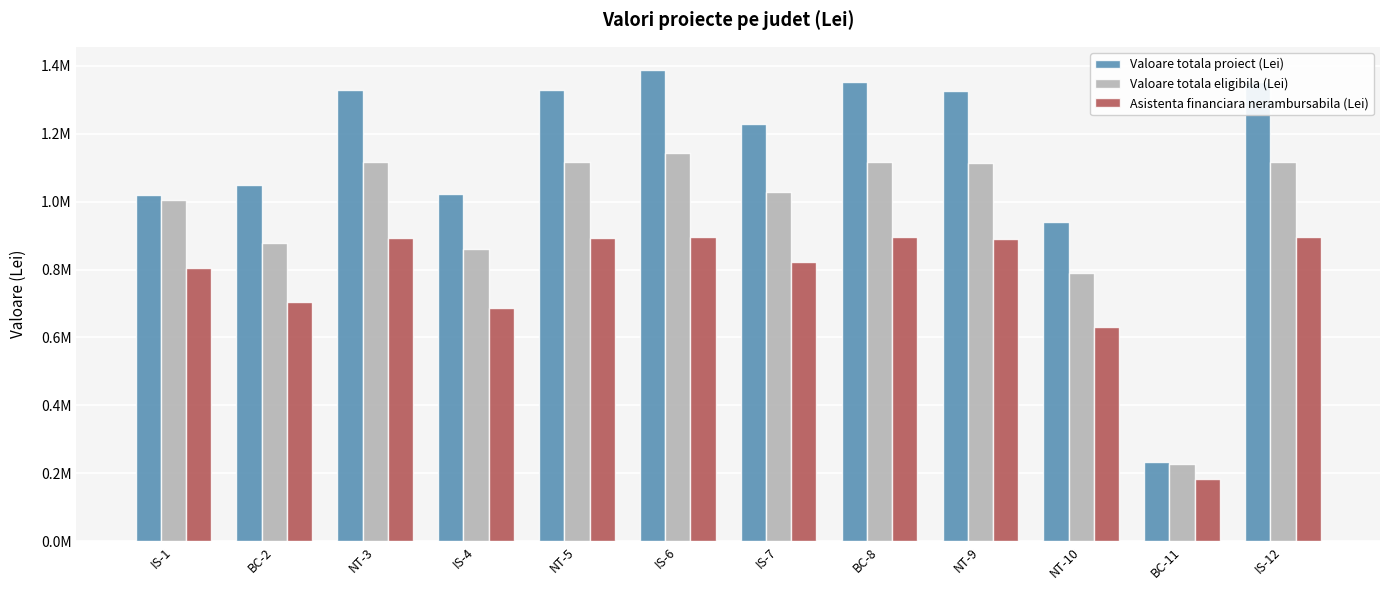

List the labels in order of Valoare totala eligibila (Lei) value, largest first.

IS-6, BC-8, IS-12, NT-3, NT-5, NT-9, IS-7, IS-1, BC-2, IS-4, NT-10, BC-11